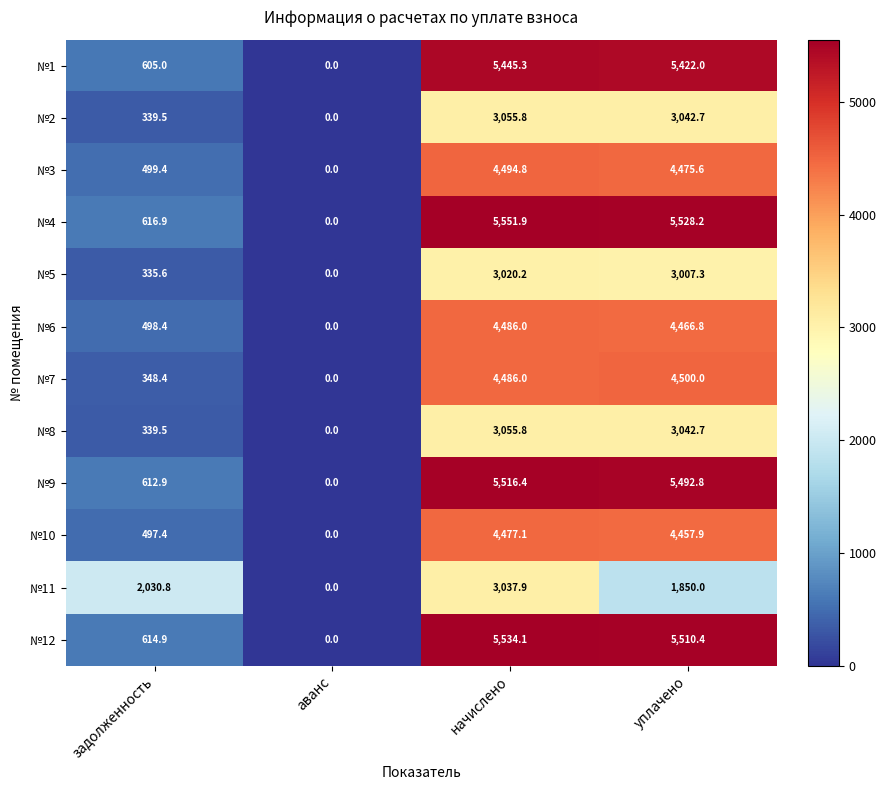

What is the sum of all №6 values?

9451.2